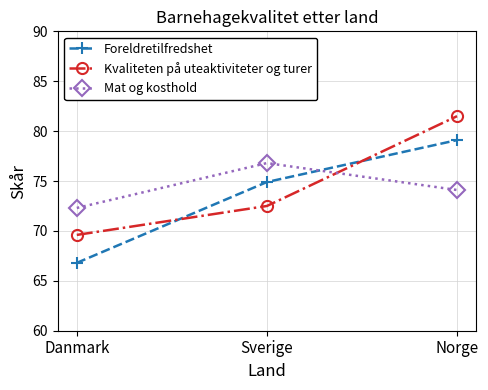

Which series has the widest spread of values?

Foreldretilfredshet